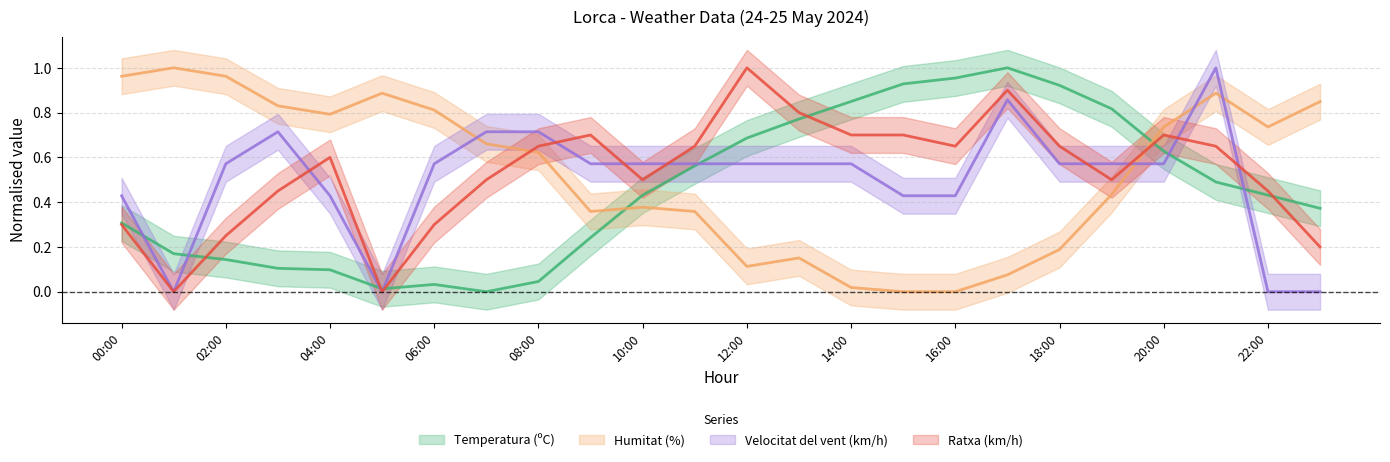

Where is the first local minimum for Temperatura (ºC)?

05:00